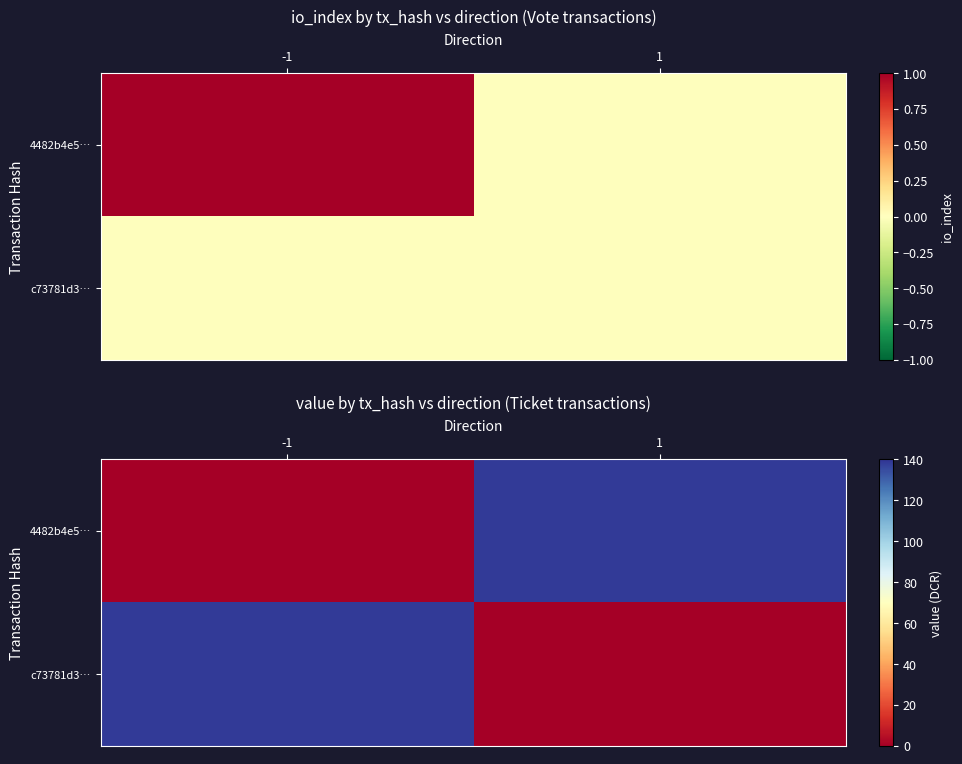

Which series has the largest total across all categories?

4482b4e5…